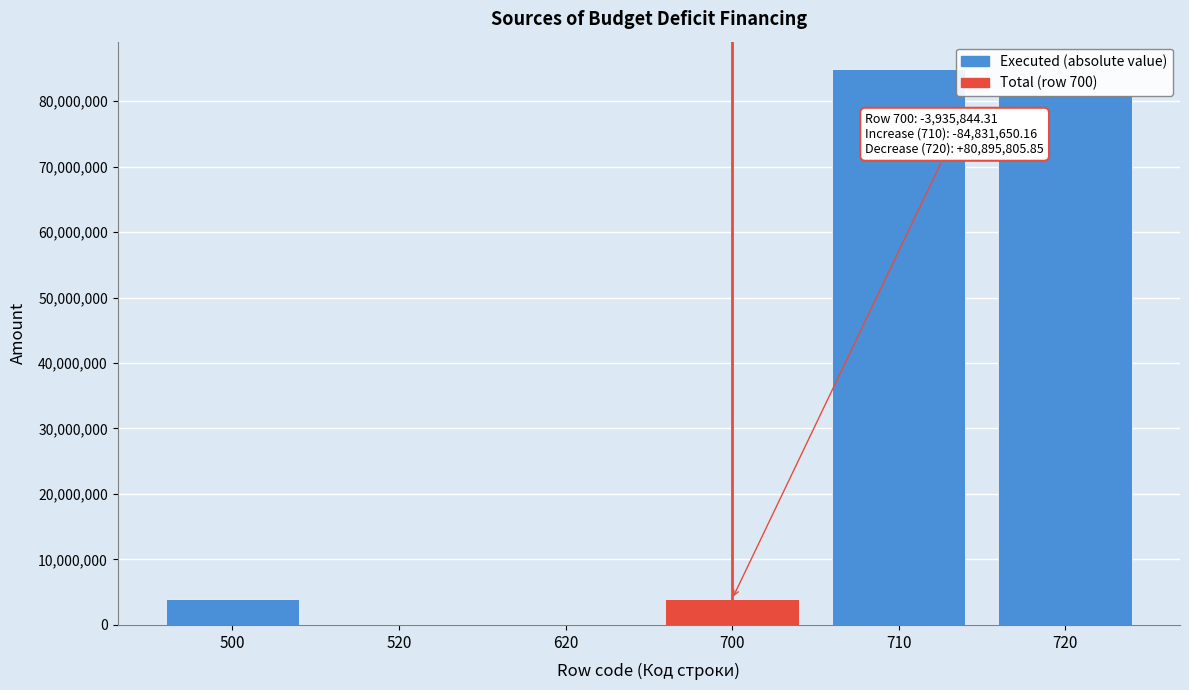

Is it true that the value at 700 is 3935844.3?

True